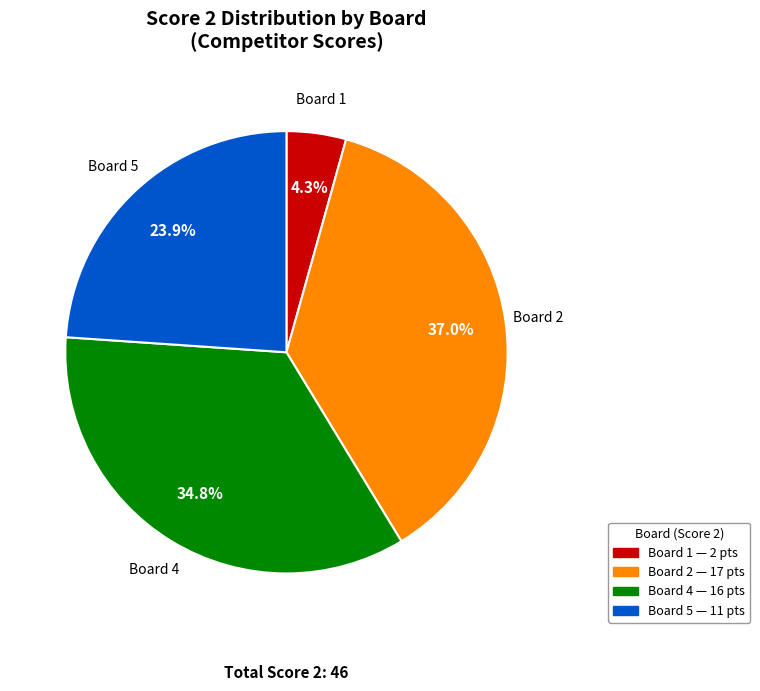

Is there any slice that represents more than half of the pie?

No